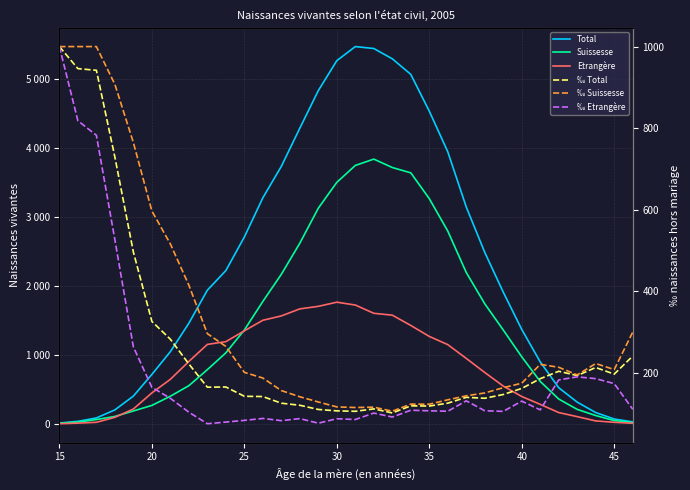

What are all the series names shown in the legend?

Total, Suissesse, Etrangère, ‰ Total, ‰ Suissesse, ‰ Etrangère